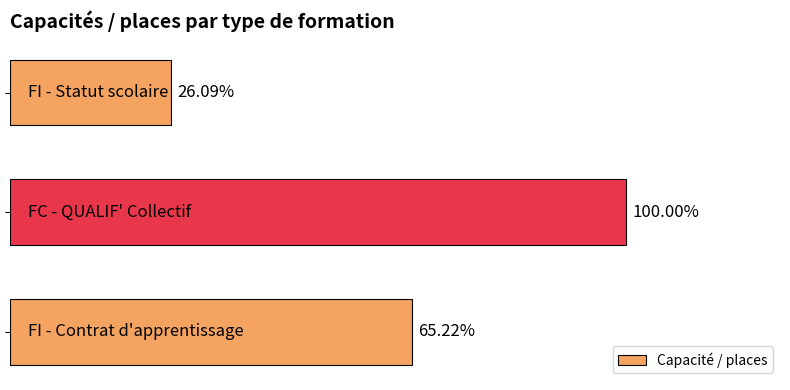

Does the chart contain any negative values?

No